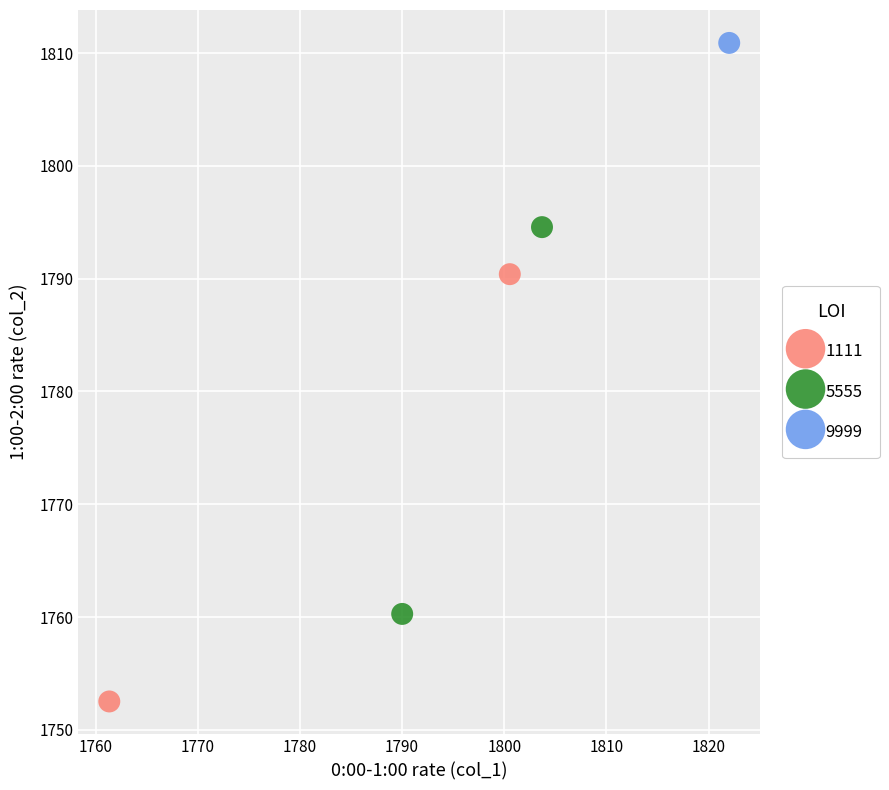

What are all the series names shown in the legend?

1111, 5555, 9999